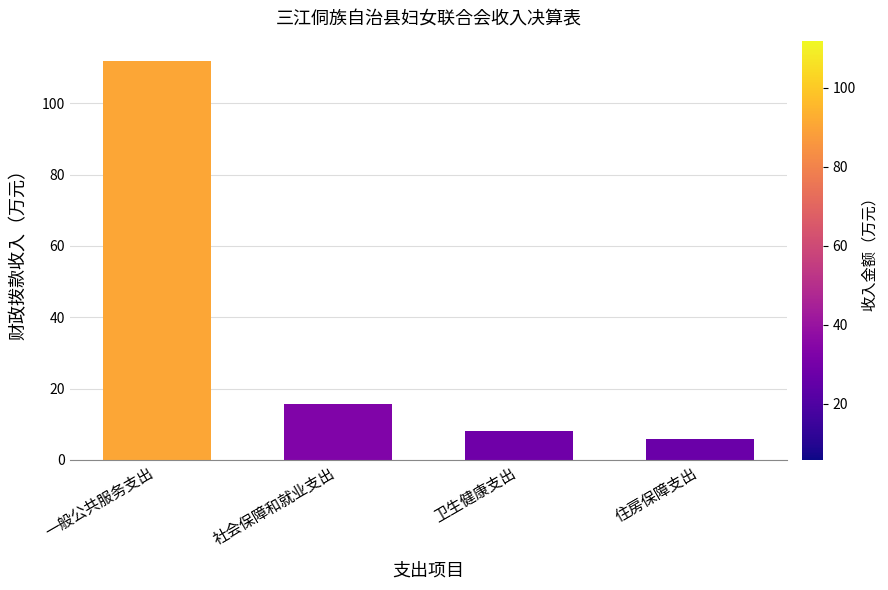

Approximately how many times larger is the value at 社会保障和就业支出 compared to 住房保障支出?

2.7